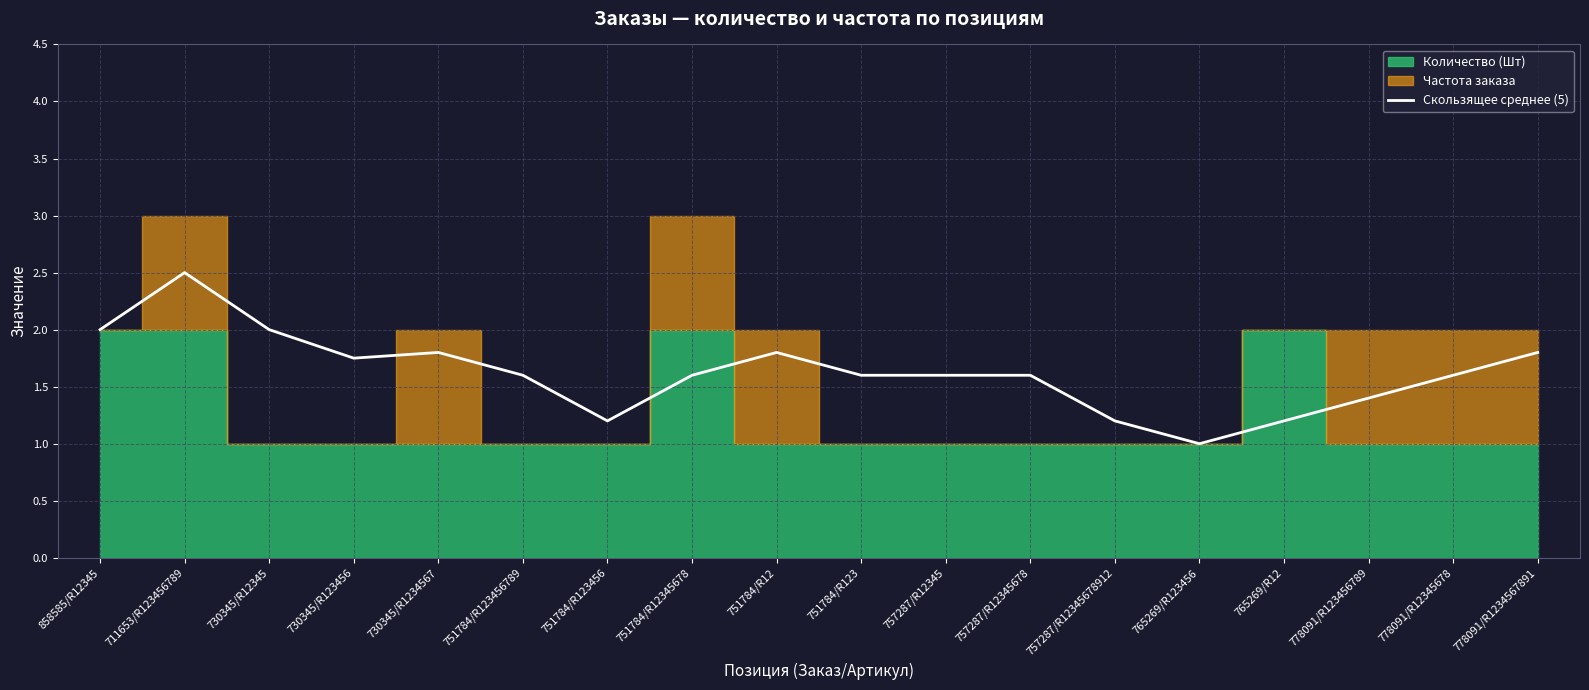

True or false: Скользящее среднее (5) has a value of 0.6 at 757287/R12345.

False